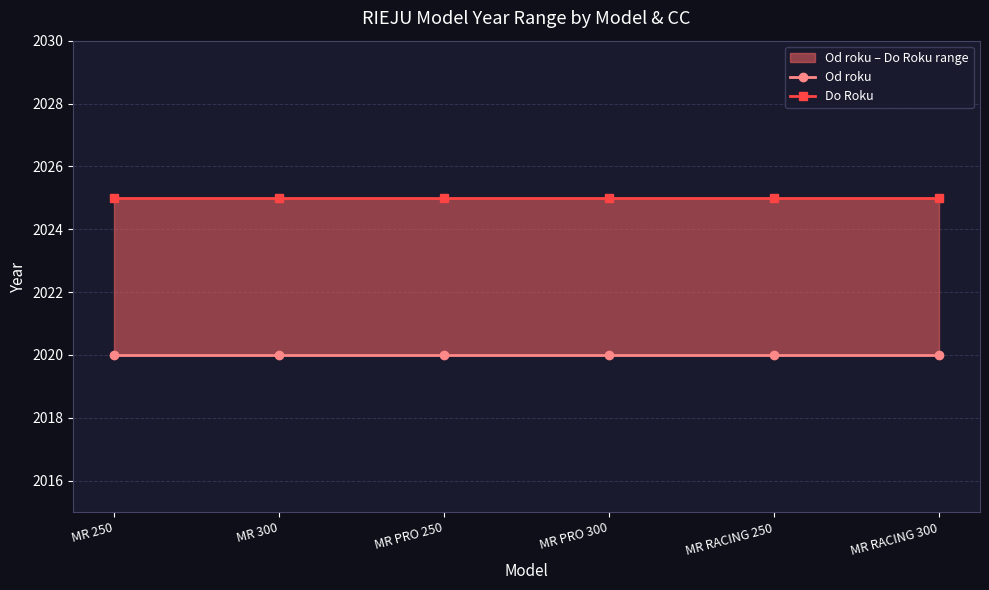

True or false: Od roku and Do Roku cross at least once.

False